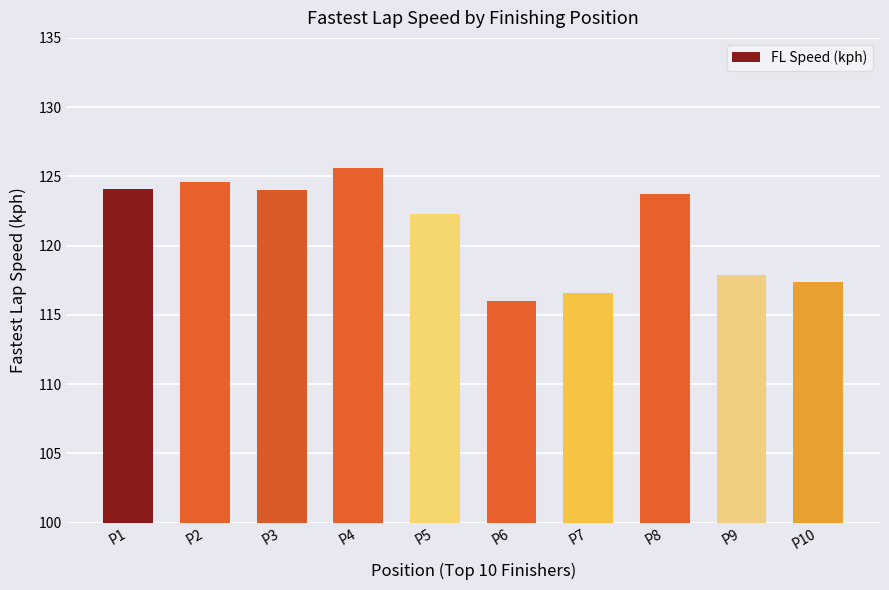

Which category has the lowest value across all series?

P6